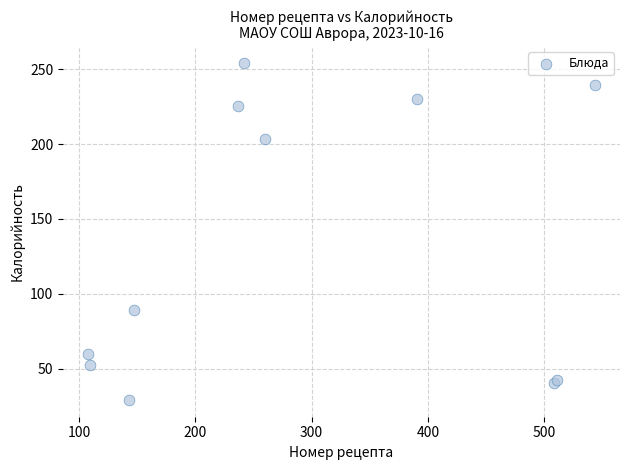

What Y value in the scatter plot is closest to 141?

89.0